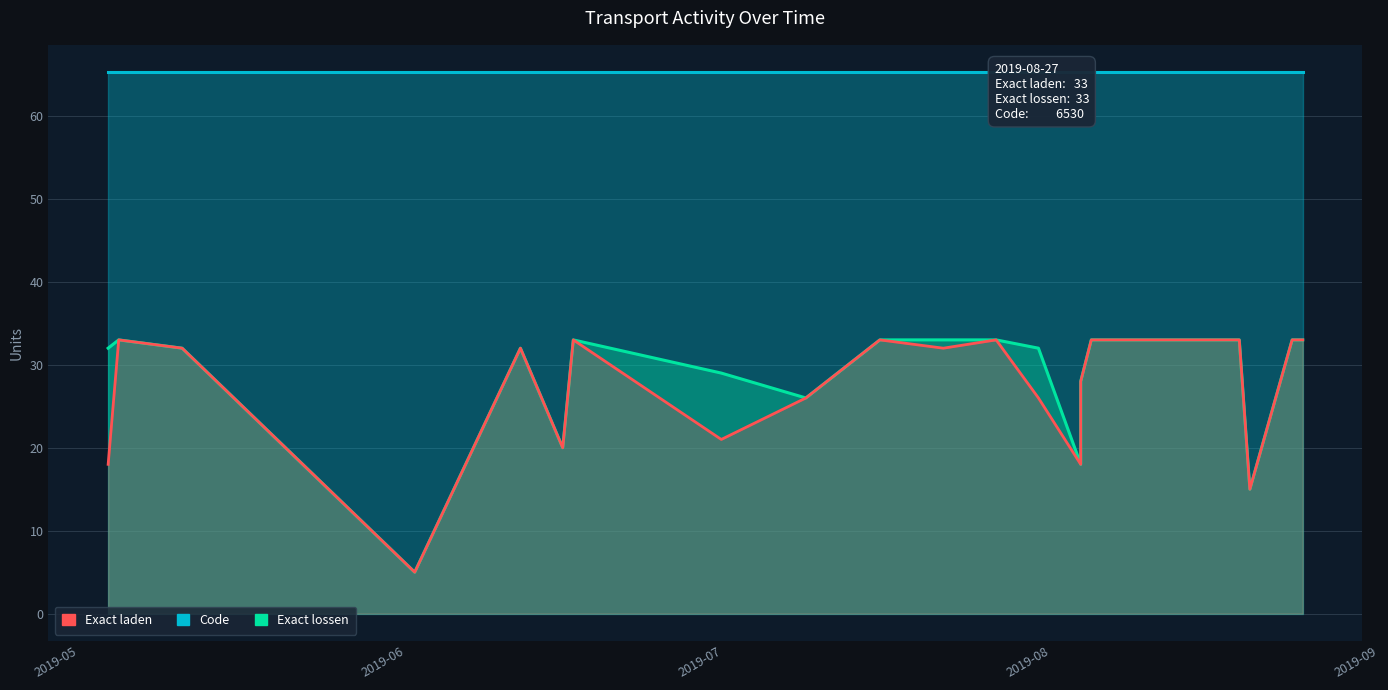

List the labels in order of Exact laden value, smallest first.

2019-06-04, 2019-08-22, 2019-05-06, 2019-08-06, 2019-06-18, 2019-07-03, 2019-07-11, 2019-08-02, 2019-08-06, 2019-05-13, 2019-06-14, 2019-07-24, 2019-05-07, 2019-06-19, 2019-07-18, 2019-07-29, 2019-08-07, 2019-08-21, 2019-08-26, 2019-08-27